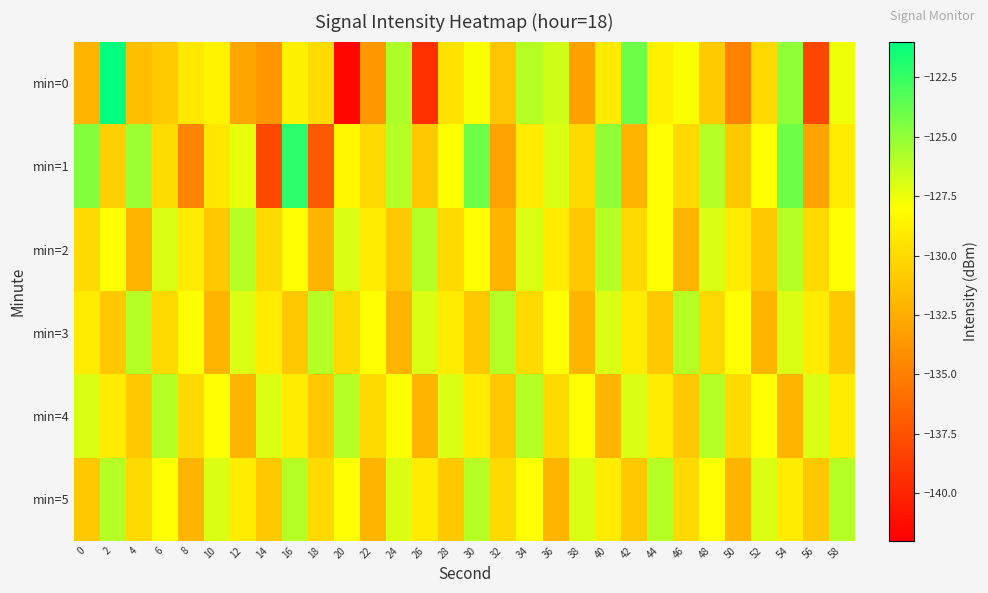

Which series has the largest range (max minus min)?

min=0